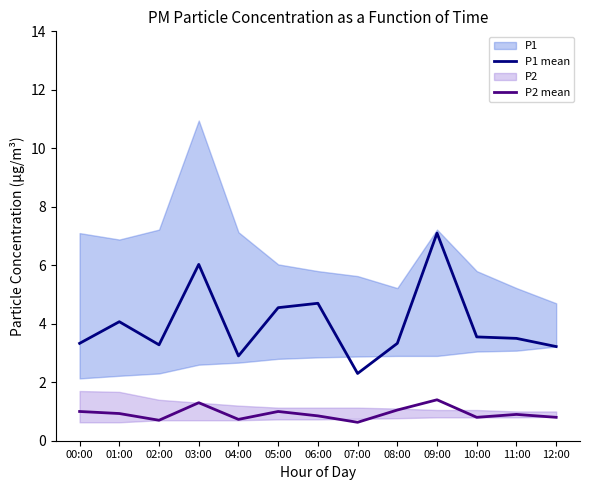

Where is the first local minimum for P1 mean?

02:00